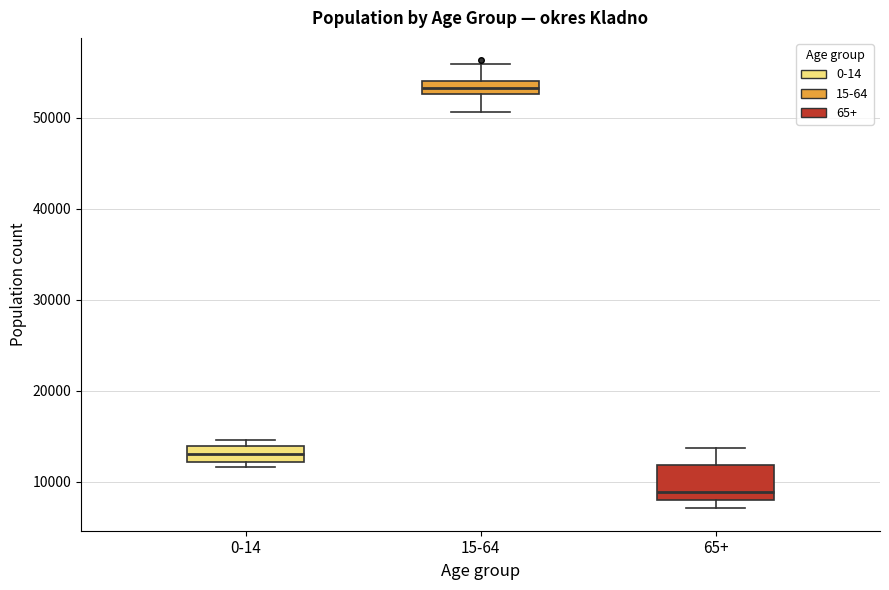

Comparing the boxes themselves (not the whiskers), which one is the tallest?

65+